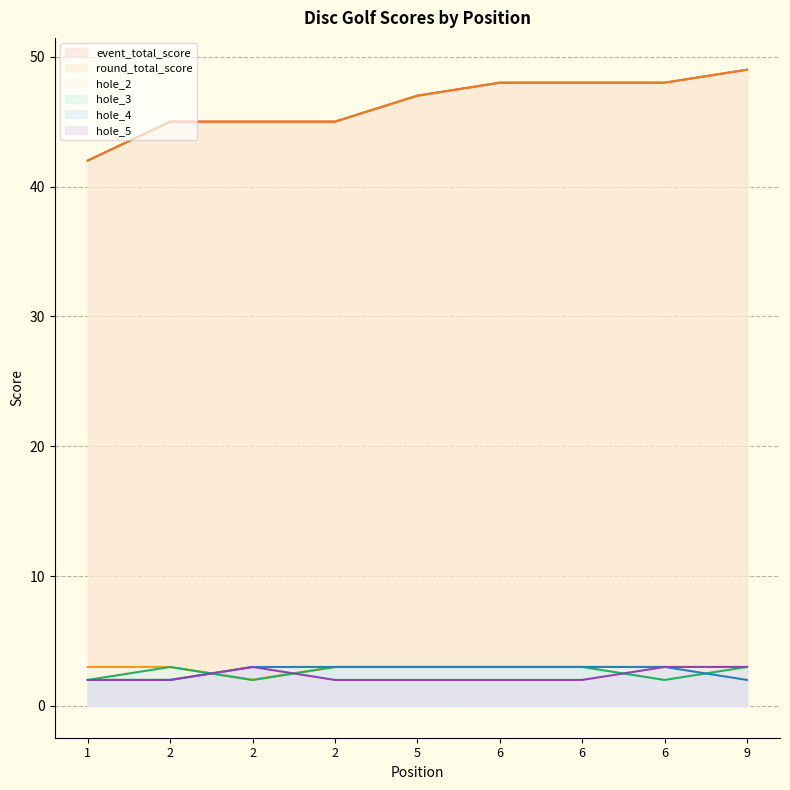

True or false: hole_4 and hole_5 intersect in this chart.

False